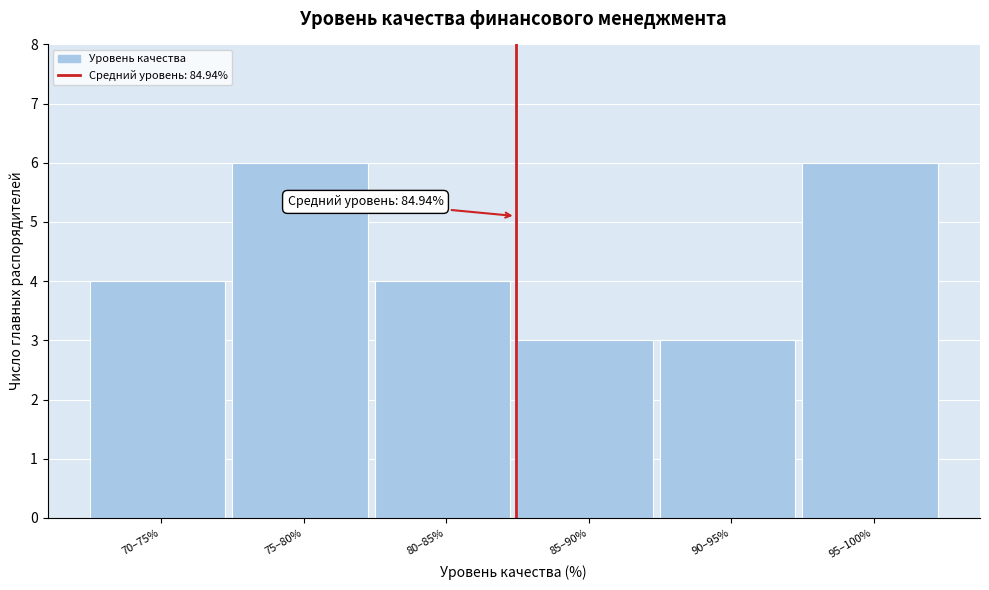

Reading left to right, extract all data points from this chart.

70–75%=4	75–80%=6	80–85%=4	85–90%=3	90–95%=3	95–100%=6